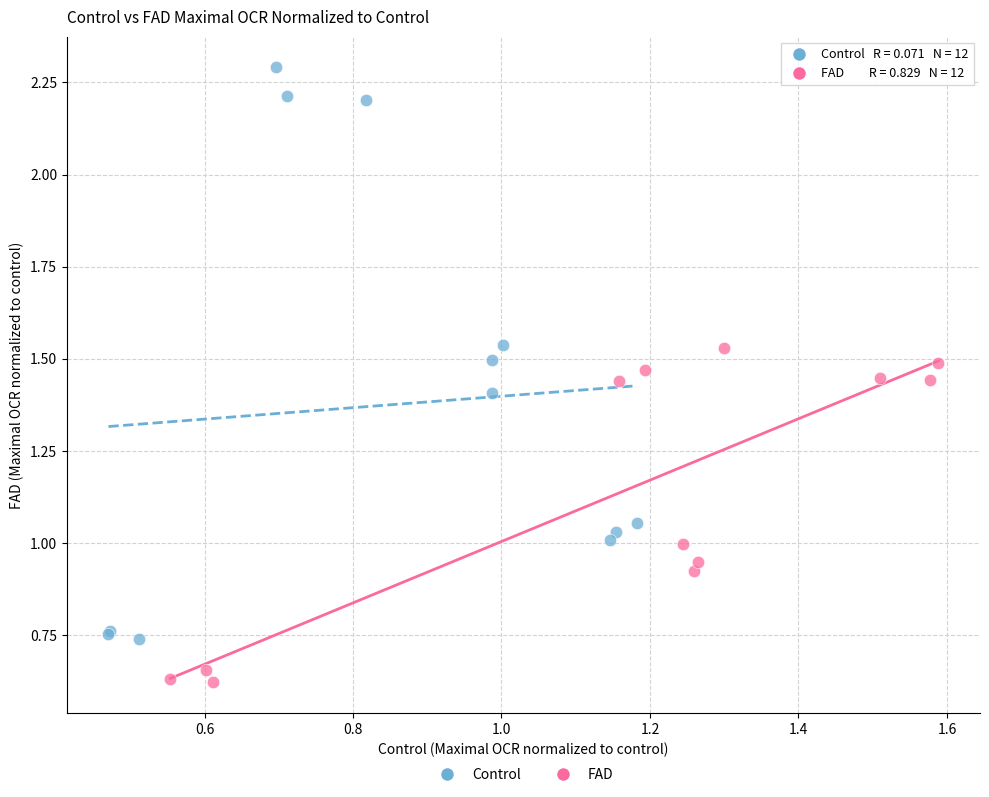

Which series contains the highest Y value?

Control